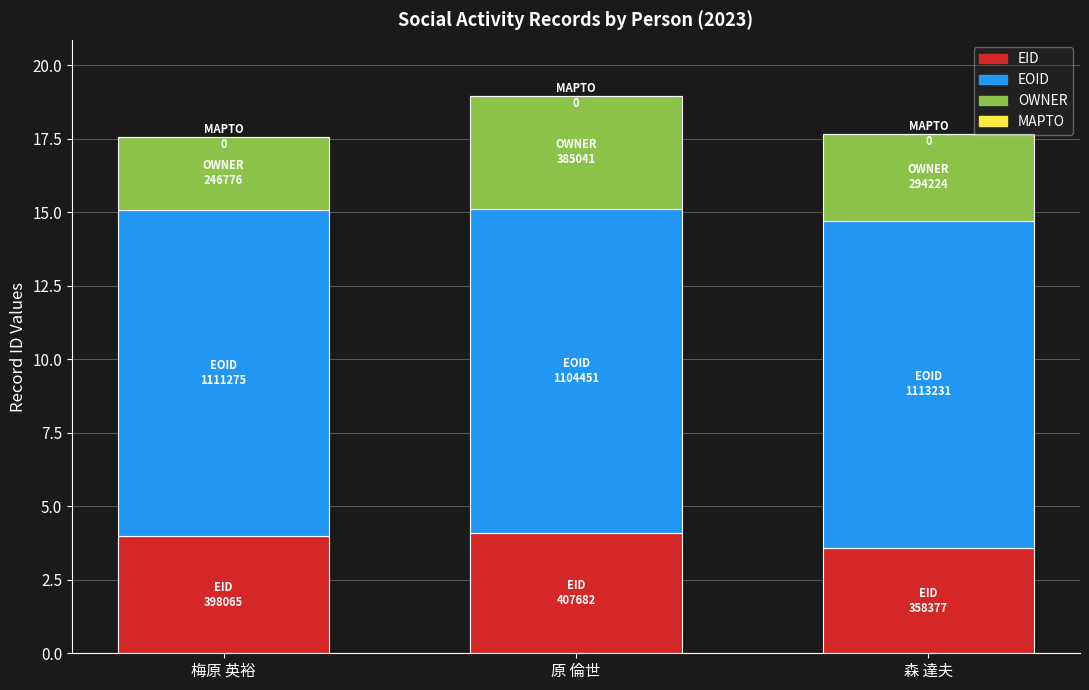

Reading left to right, transcribe the values for EID.

4.0	4.1	3.6